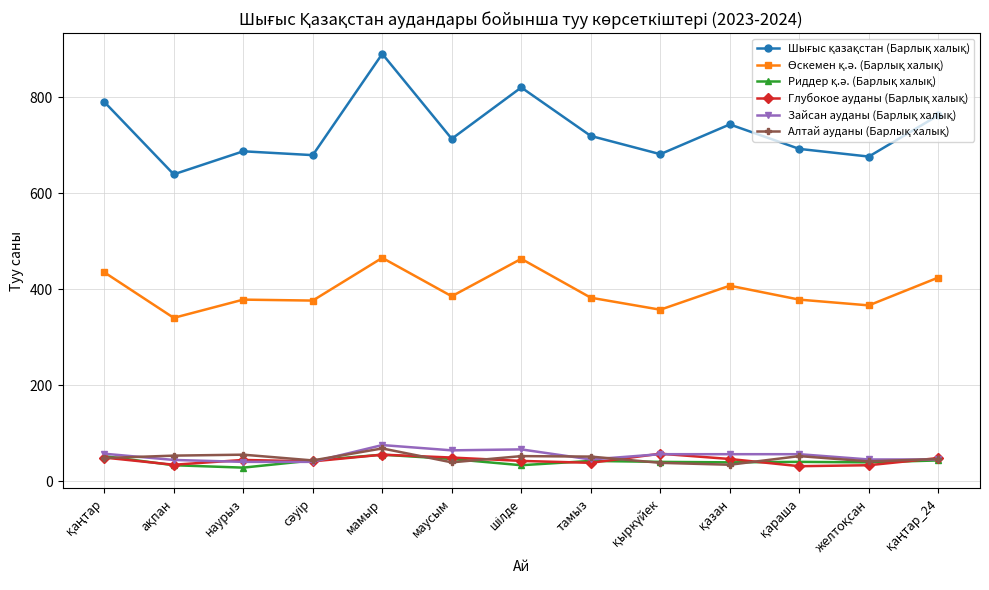

What is the minimum value shown in the chart?

28